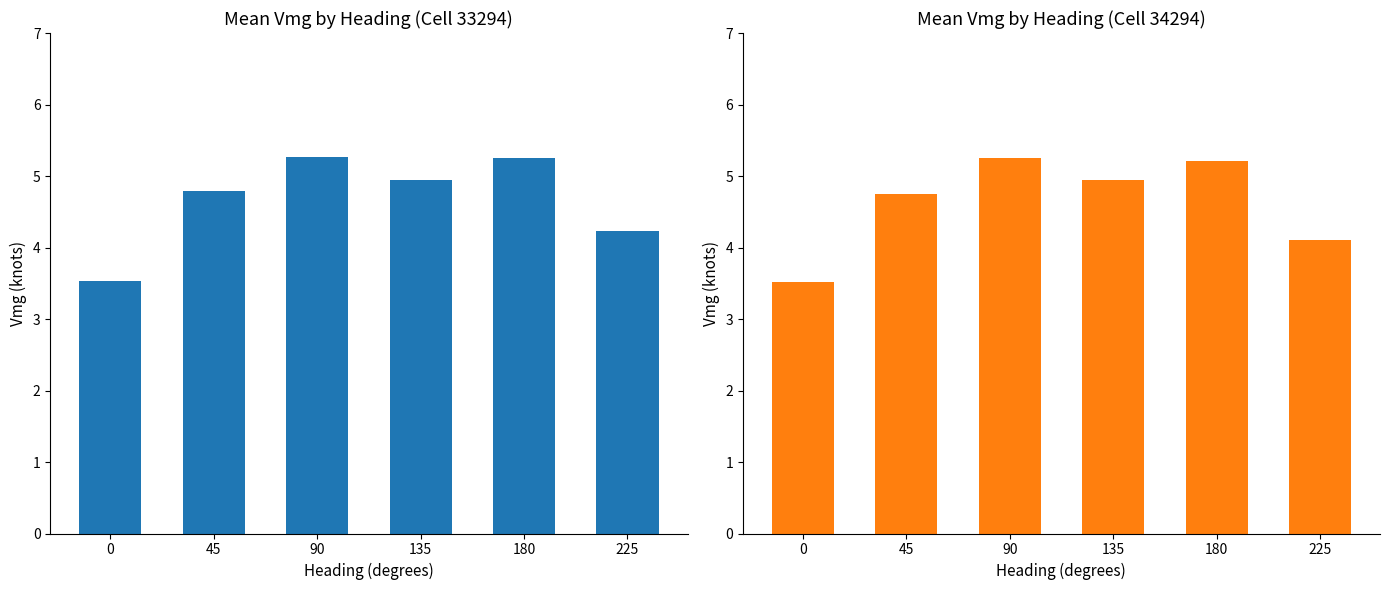

Does the chart contain stacked bars?

No